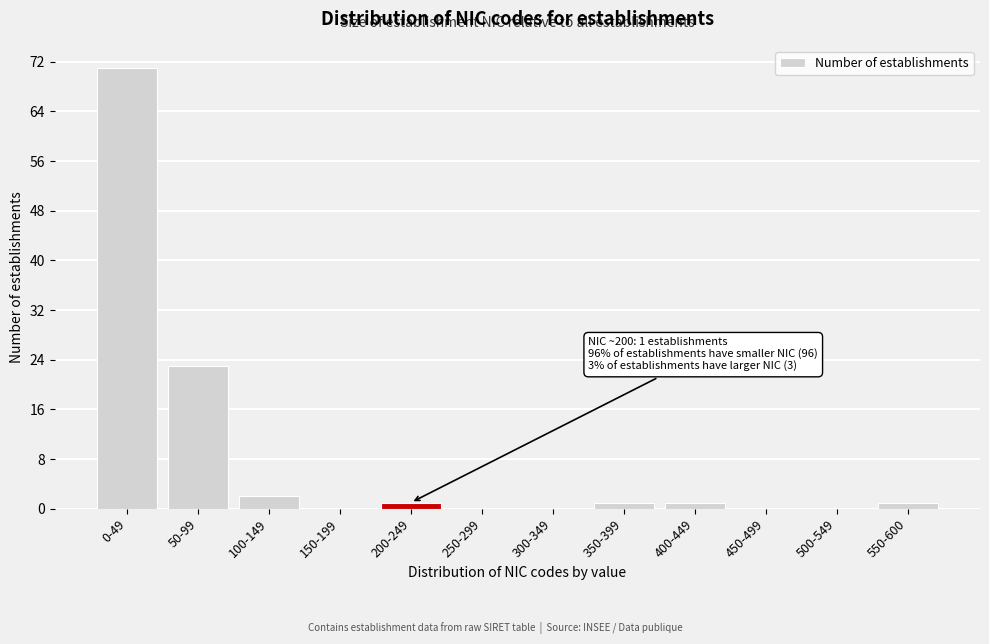

Reading left to right, transcribe all the data shown in this chart.

0-49=71	50-99=23	100-149=2	150-199=0	200-249=1	250-299=0	300-349=0	350-399=1	400-449=1	450-499=0	500-549=0	550-600=1